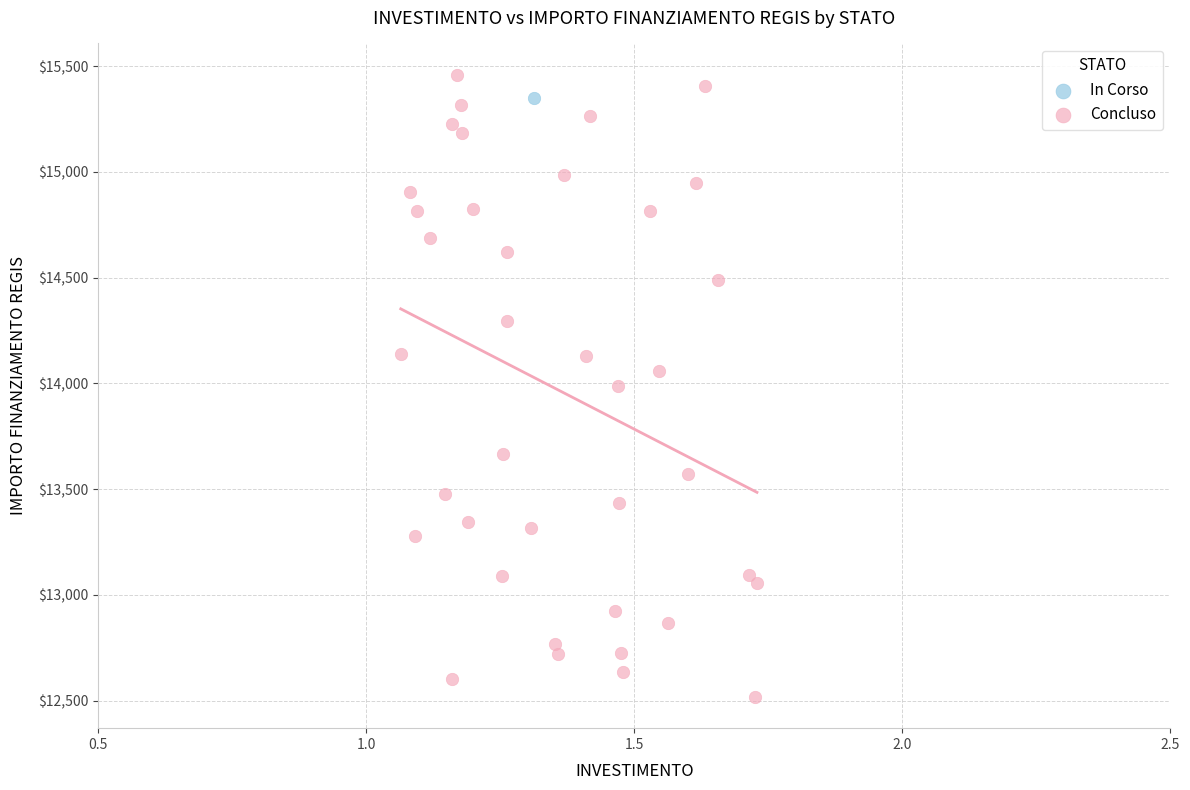

What are all the series names shown in the legend?

In Corso, Concluso